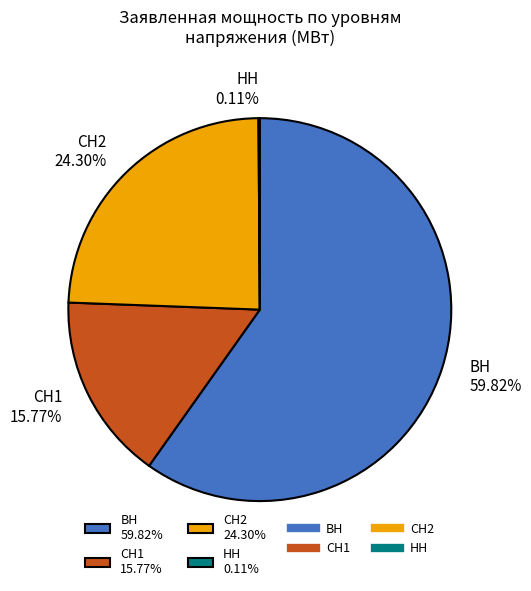

What is the largest slice in the pie chart?

ВН